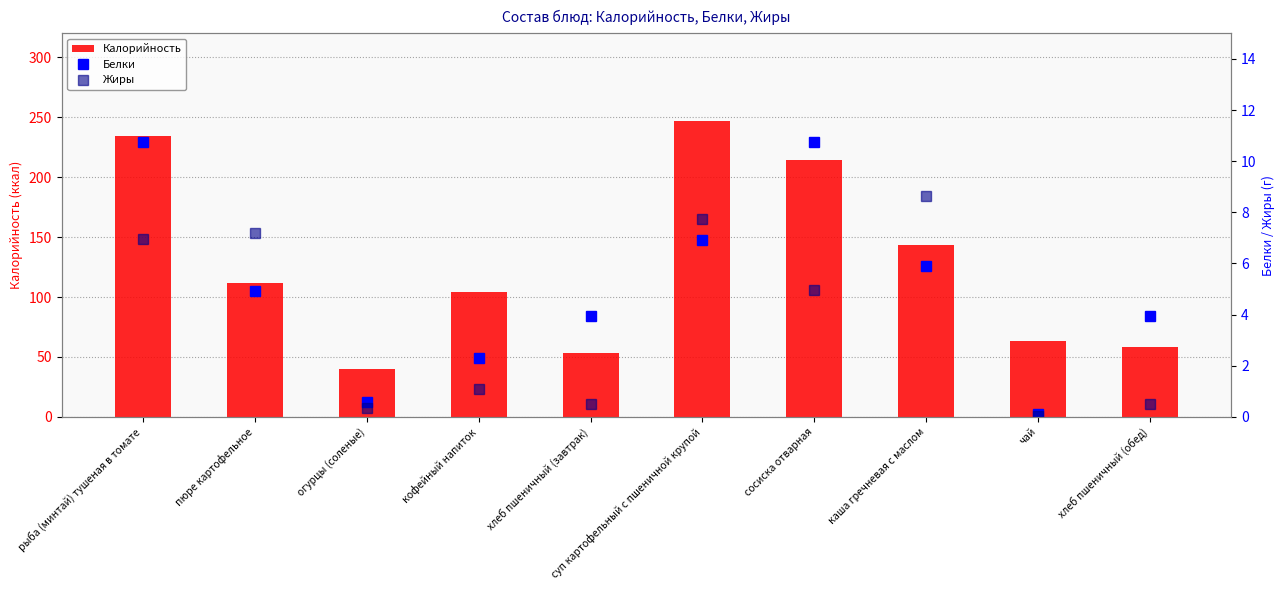

Where is Жиры nearest to the value 4?

сосиска отварная